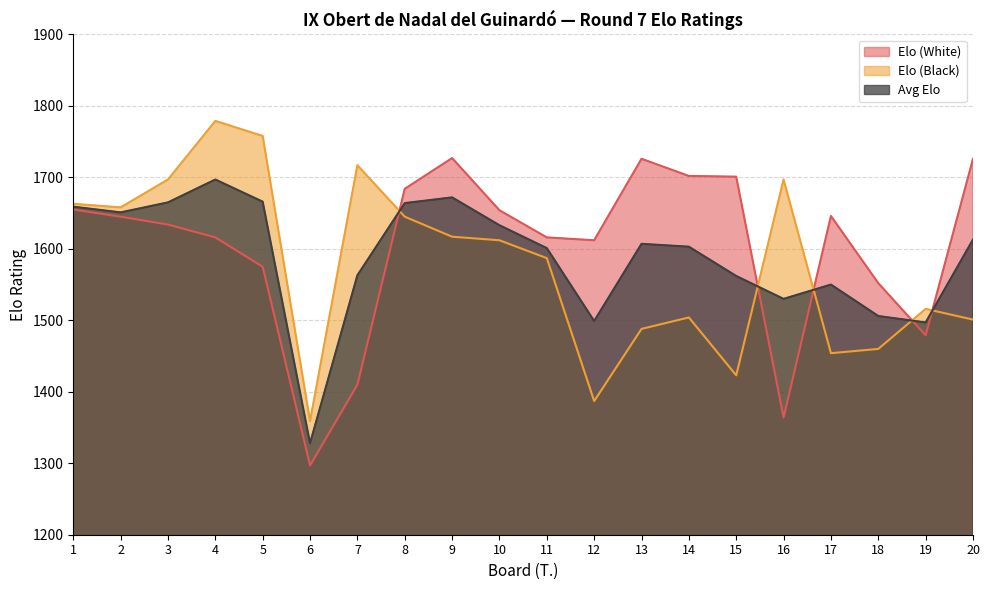

What are all the series names shown in the legend?

Elo (White), Elo (Black), Avg Elo